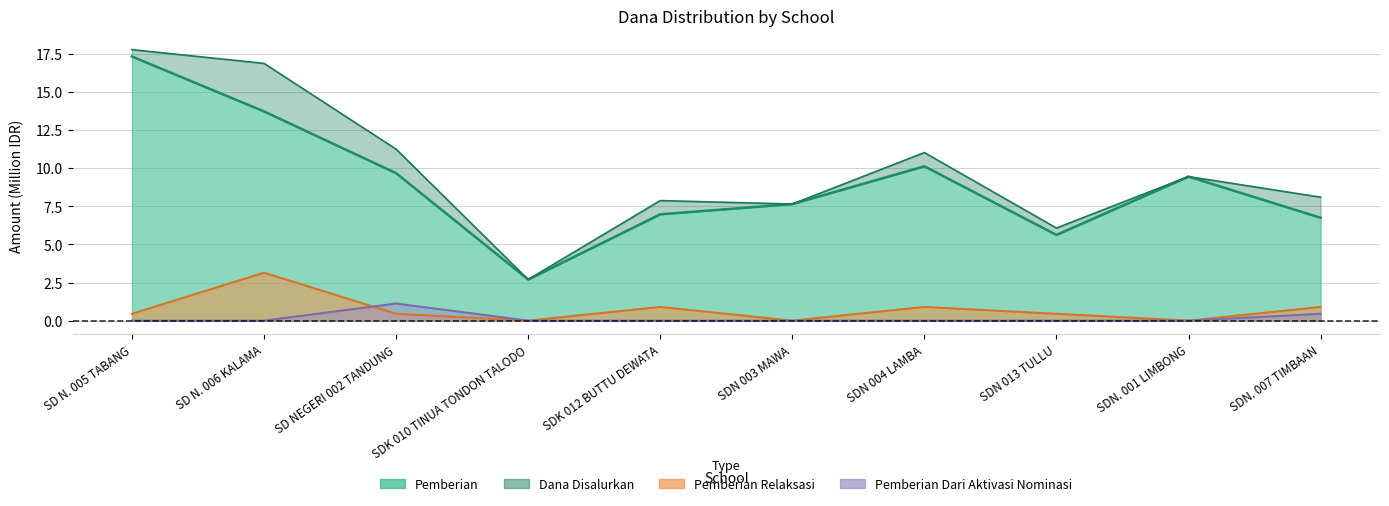

How many interior local peaks does the Dana Disalurkan series have?

3